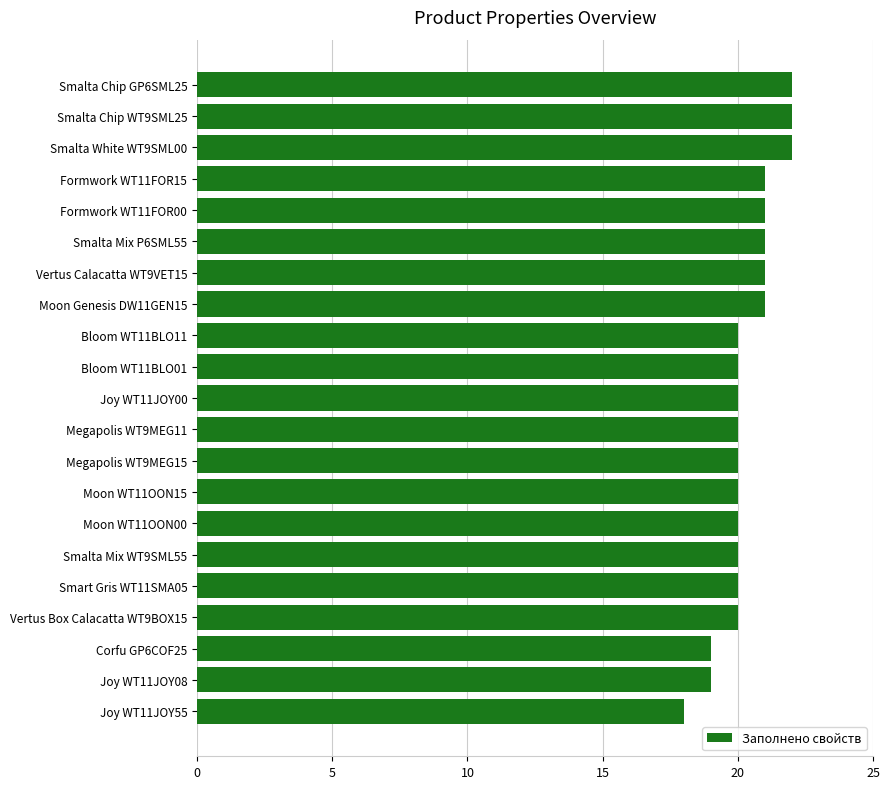

Is it true that the value at Joy WT11JOY08 is 19?

True